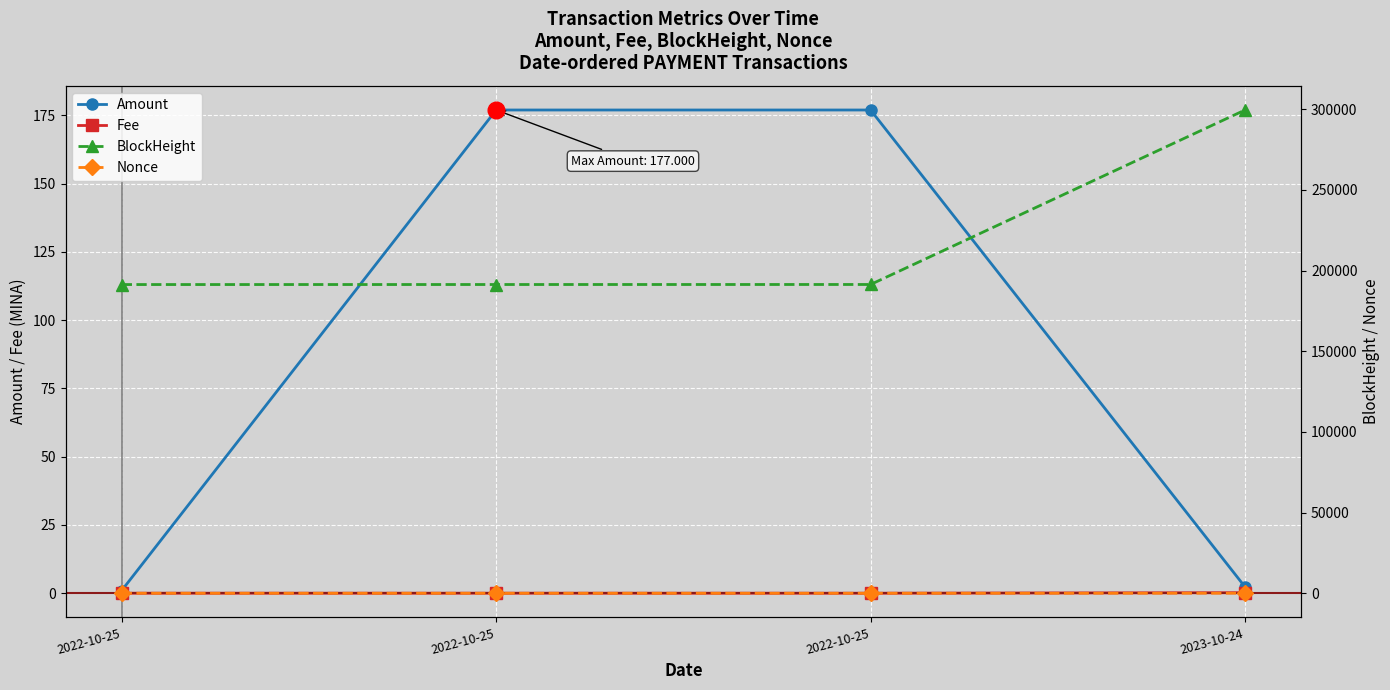

The value of BlockHeight at 2023-10-24 is 68173.1. True or false?

False